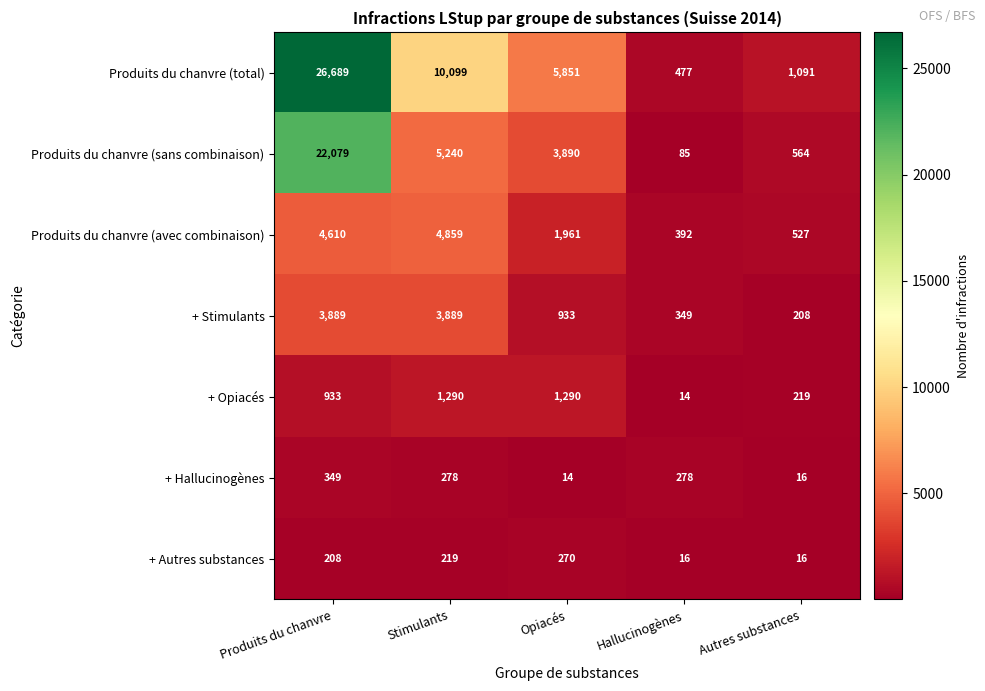

At which category is the sum across all series the highest?

Produits du chanvre